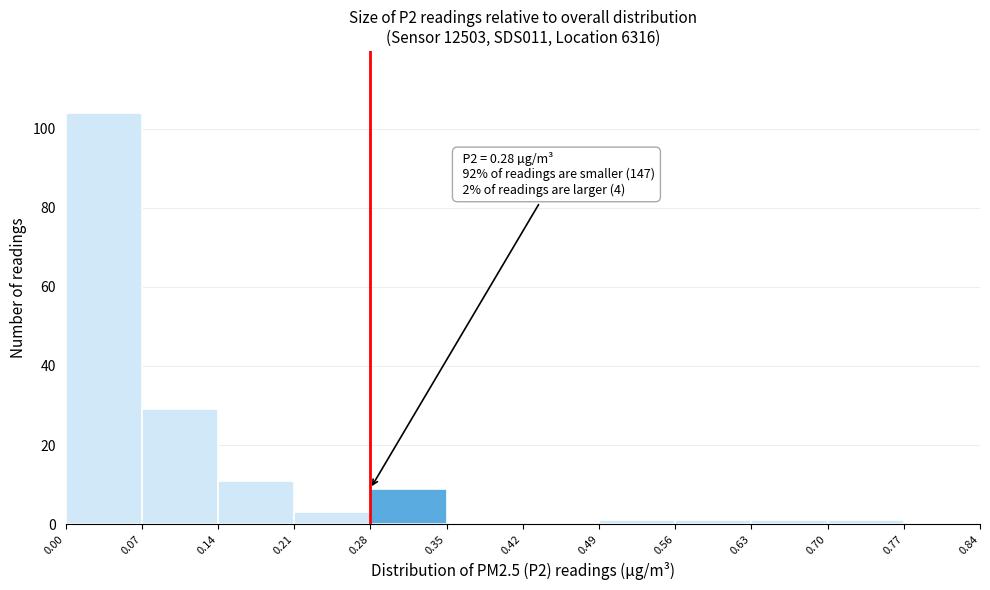

Over which range of the x-axis is the bar tallest?

0.00 to 0.07